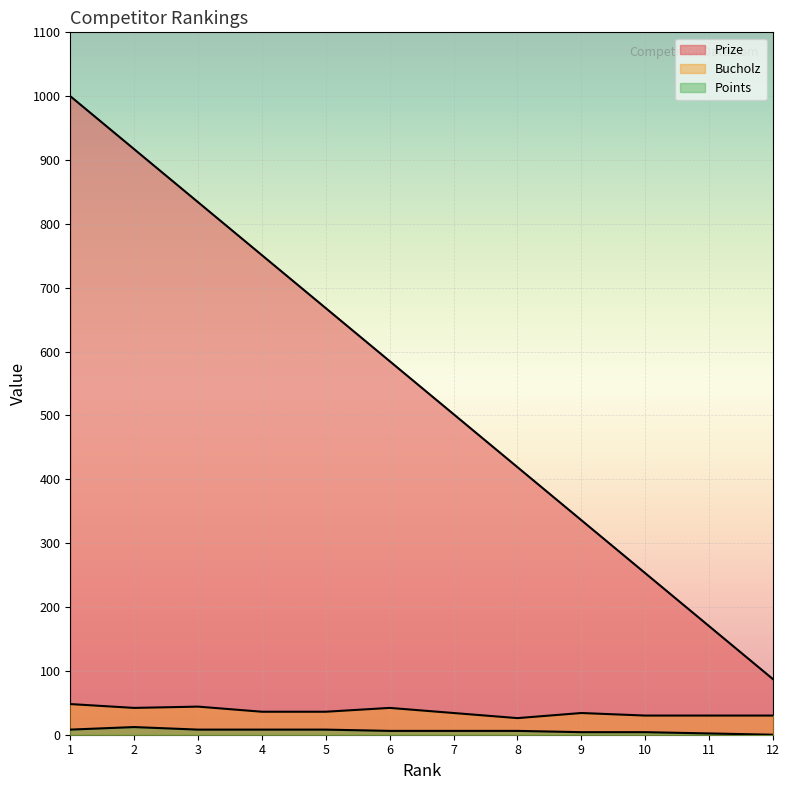

What is the average value of the Bucholz series?

36